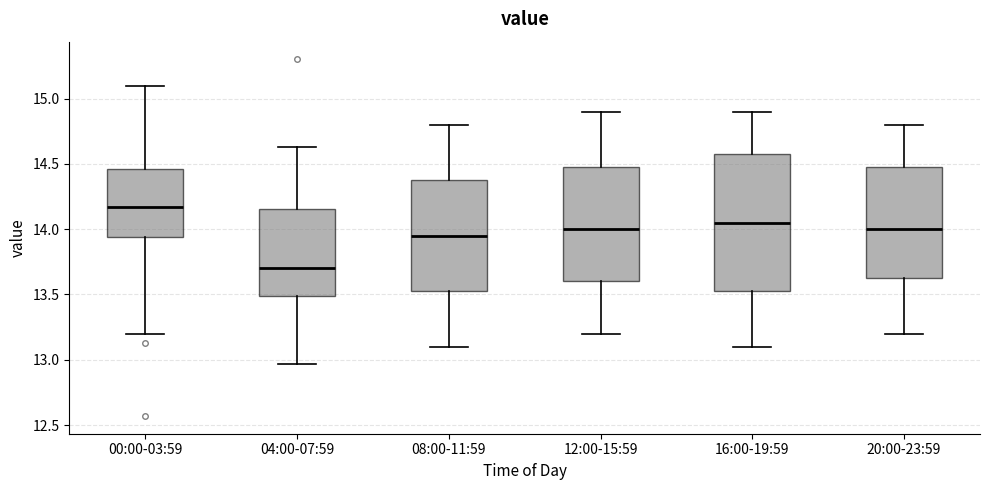

Reading left to right, transcribe this box plot: for each box, give where its median line is, the range the box spans, and where its two whiskers end, as read against the y-axis. The values are not printed on the chart, so give them approximately, as read against the axis.

00:00-03:59: median 14.15, box 13.95 to 14.45, whiskers 13.20 to 15.10
04:00-07:59: median 13.70, box 13.50 to 14.15, whiskers 12.95 to 14.65
08:00-11:59: median 13.95, box 13.55 to 14.40, whiskers 13.10 to 14.80
12:00-15:59: median 14.00, box 13.60 to 14.50, whiskers 13.20 to 14.90
16:00-19:59: median 14.05, box 13.55 to 14.60, whiskers 13.10 to 14.90
20:00-23:59: median 14.00, box 13.65 to 14.50, whiskers 13.20 to 14.80